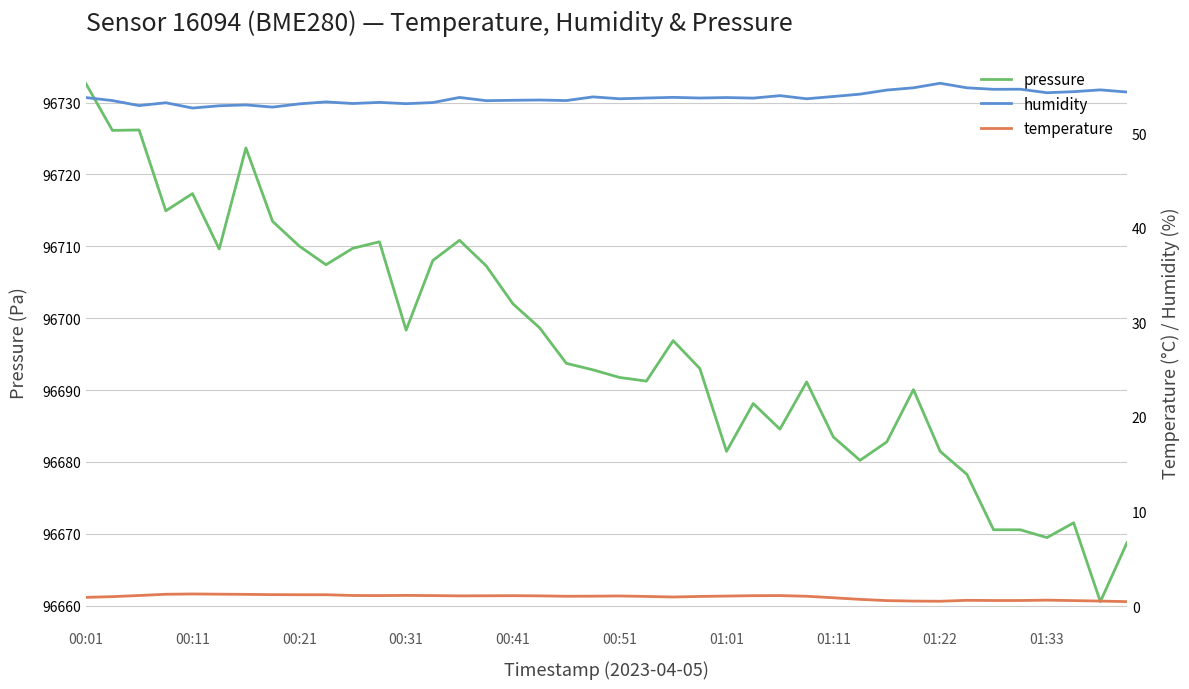

Reading right to left, extract all data points from this chart.

pressure: 96668.8	96660.6	96671.5	96669.5	96670.6	96670.6	96678.3	96681.5	96690.1	96682.8	96680.2	96683.5	96691.1	96684.6	96688.1	96681.5	96693.0	96696.9	96691.2	96691.8	96692.8	96693.7	96698.7	96702.0	96707.3	96710.8	96708.0	96698.3	96710.6	96709.7	96707.4	96710.0	96713.5	96723.7	96709.6	96717.3	96714.9	96726.2	96726.1	96732.7
humidity: 54.3	54.6	54.4	54.3	54.6	54.6	54.8	55.3	54.8	54.5	54.1	53.9	53.6	54.0	53.7	53.8	53.7	53.8	53.7	53.6	53.8	53.4	53.5	53.5	53.4	53.8	53.2	53.1	53.2	53.1	53.3	53.1	52.8	53.0	52.9	52.6	53.2	52.9	53.4	53.8
temperature: 0.5	0.5	0.6	0.6	0.6	0.6	0.6	0.5	0.5	0.6	0.7	0.9	1.1	1.1	1.1	1.1	1.0	1.0	1.0	1.1	1.1	1.1	1.1	1.1	1.1	1.1	1.1	1.1	1.1	1.1	1.2	1.2	1.2	1.2	1.3	1.3	1.3	1.1	1.0	0.9